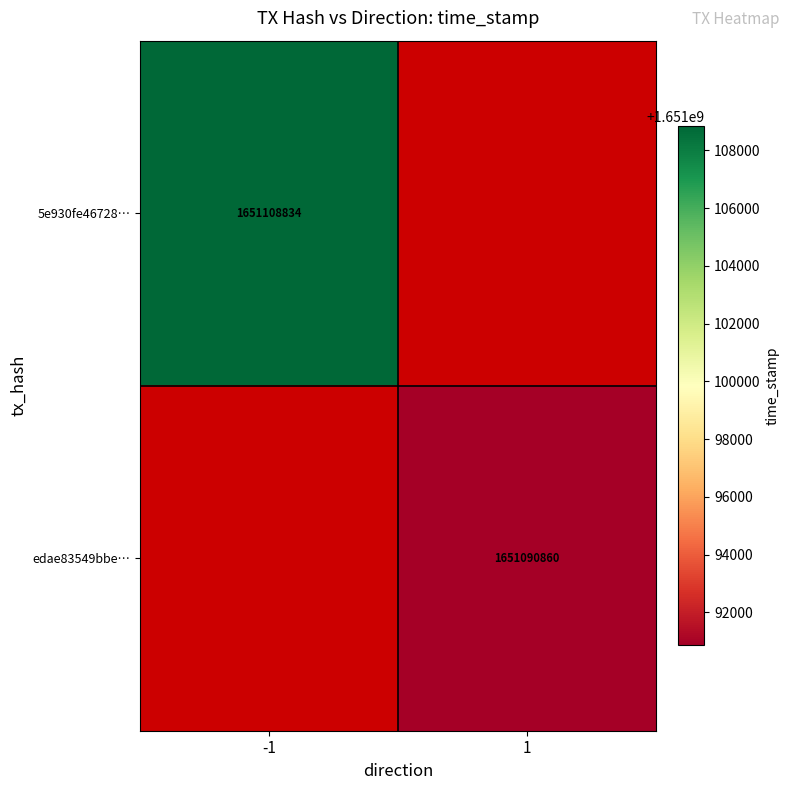

True or false: edae83549bbe… has a value of 1651090860 at 1.

True